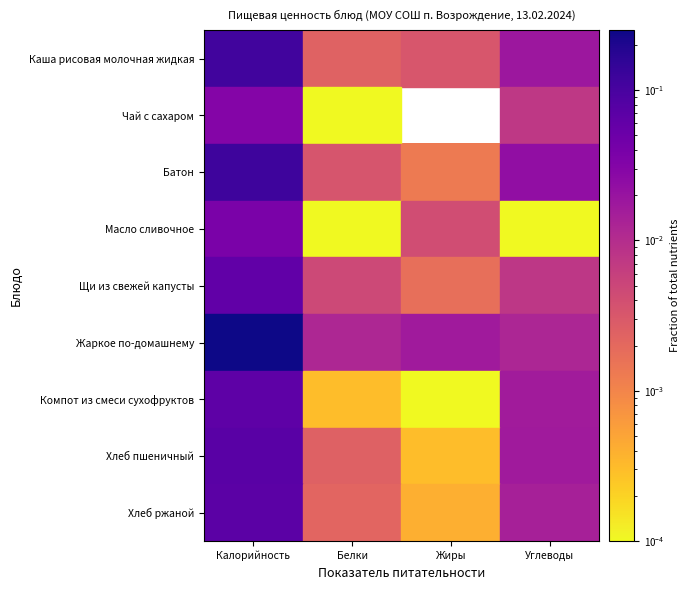

At how many categories does at least one series exceed 0?

4